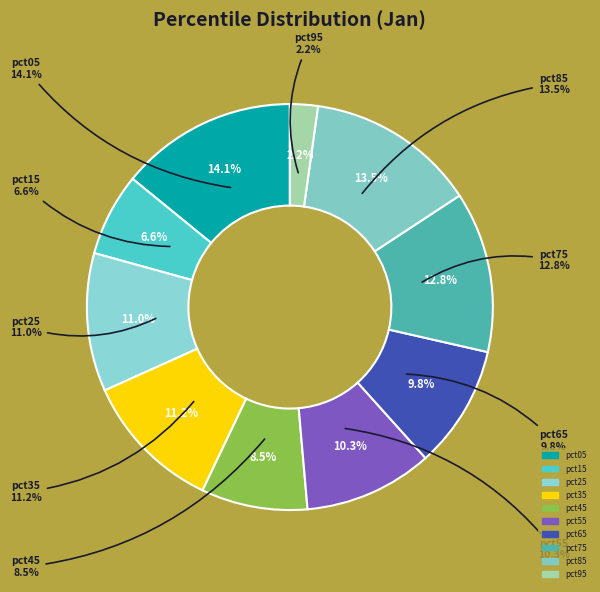

Is it true that pct25 is 1% of the pie?

False